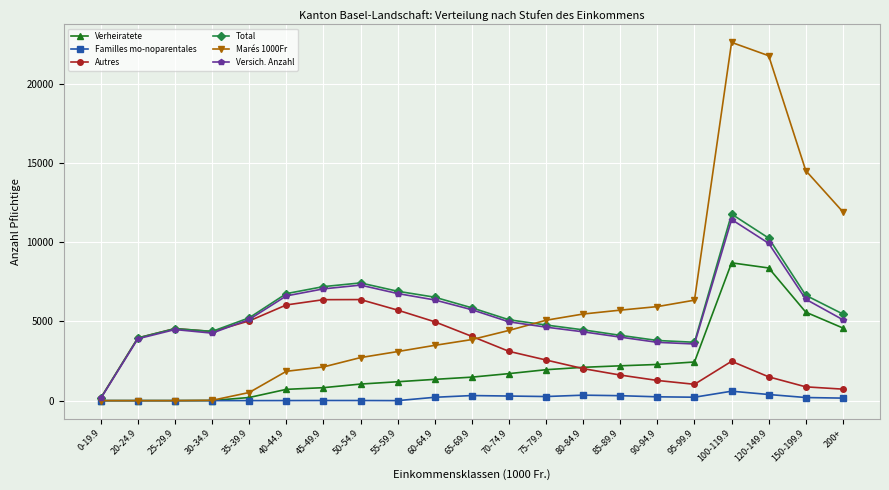

At how many categories does at least one series exceed 6194?

10